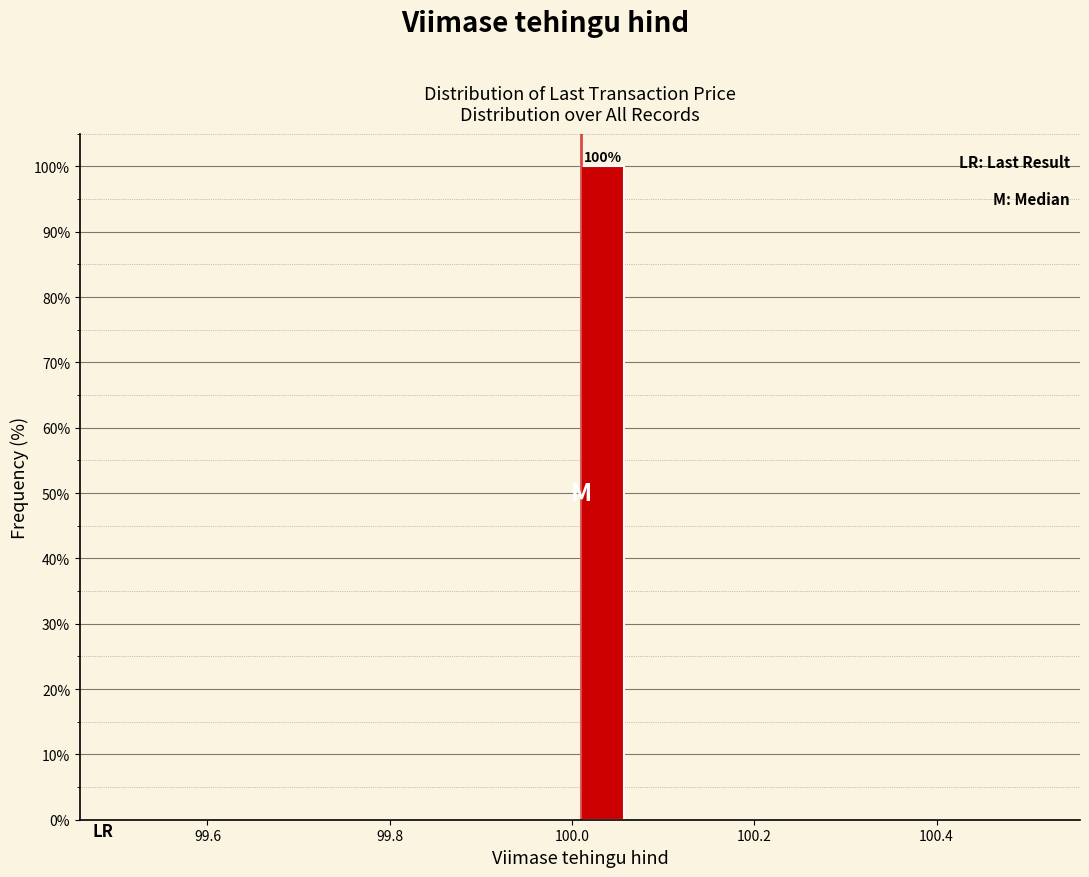

Read against the x-axis, roughly where is the centre of the tallest bar?

100.04